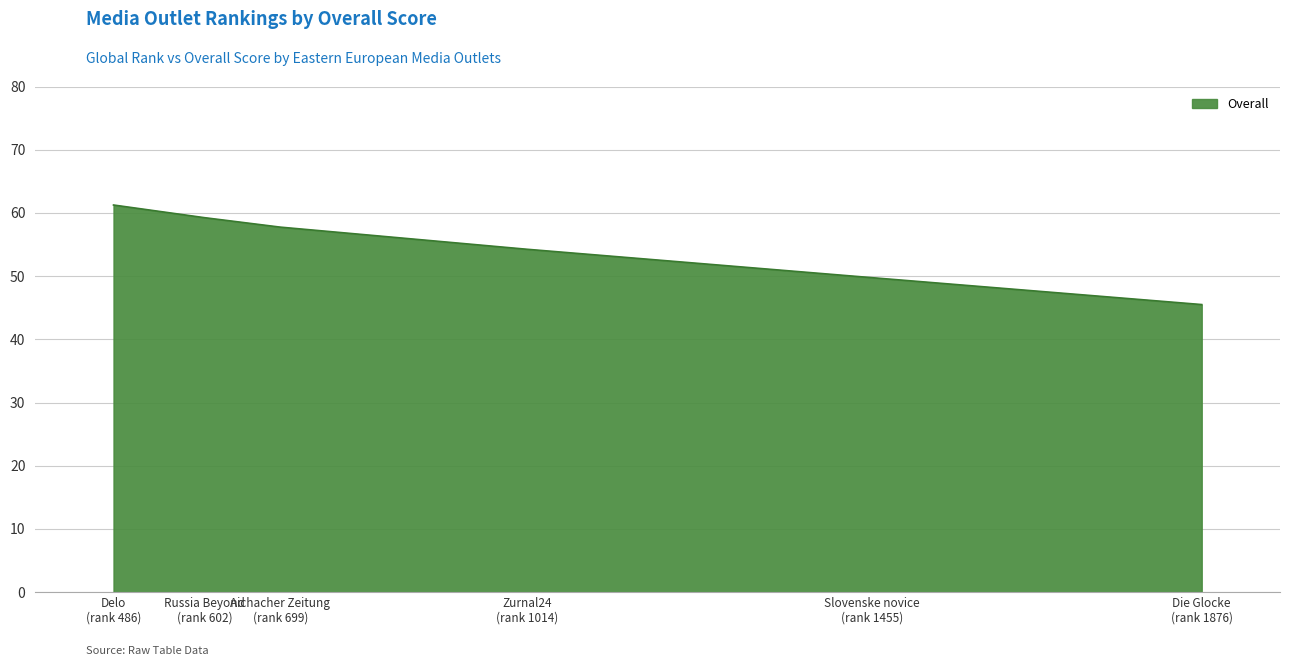

What is the difference between the maximum and second lowest values?

11.5